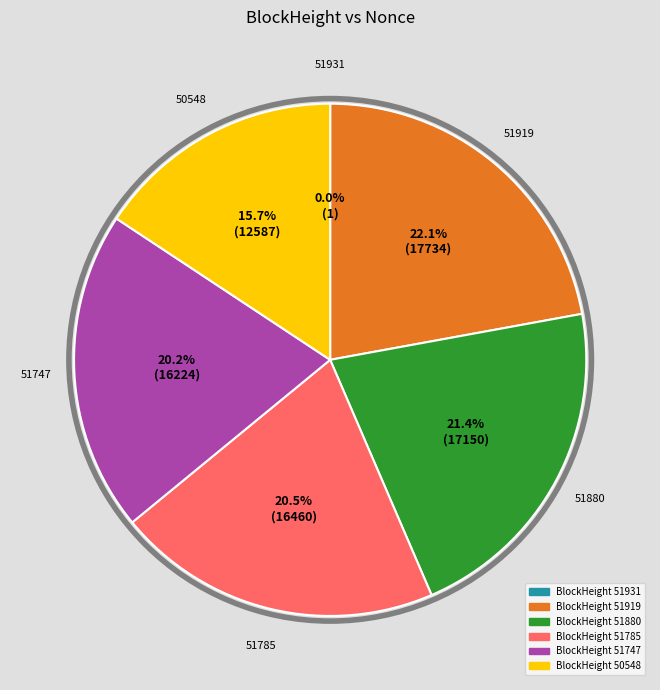

Is there a majority slice in this chart?

No